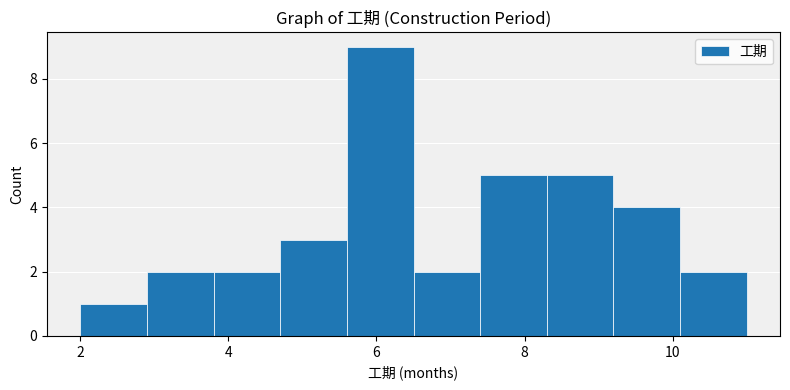

Over which range of the x-axis is the bar tallest?

5.6 to 6.5